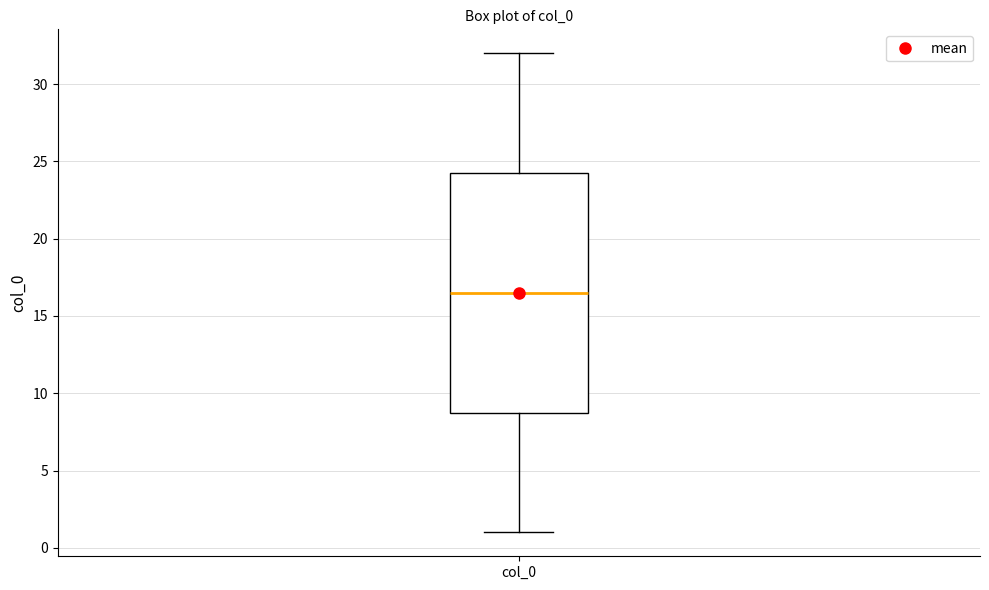

Transcribe this box plot: give where the median line is, the range the box spans, and where the two whiskers end, as read against the y-axis. The values are not printed on the chart, so give them approximately, as read against the axis.

median 16.5, box 9.0 to 24.5, whiskers 1.0 to 32.0